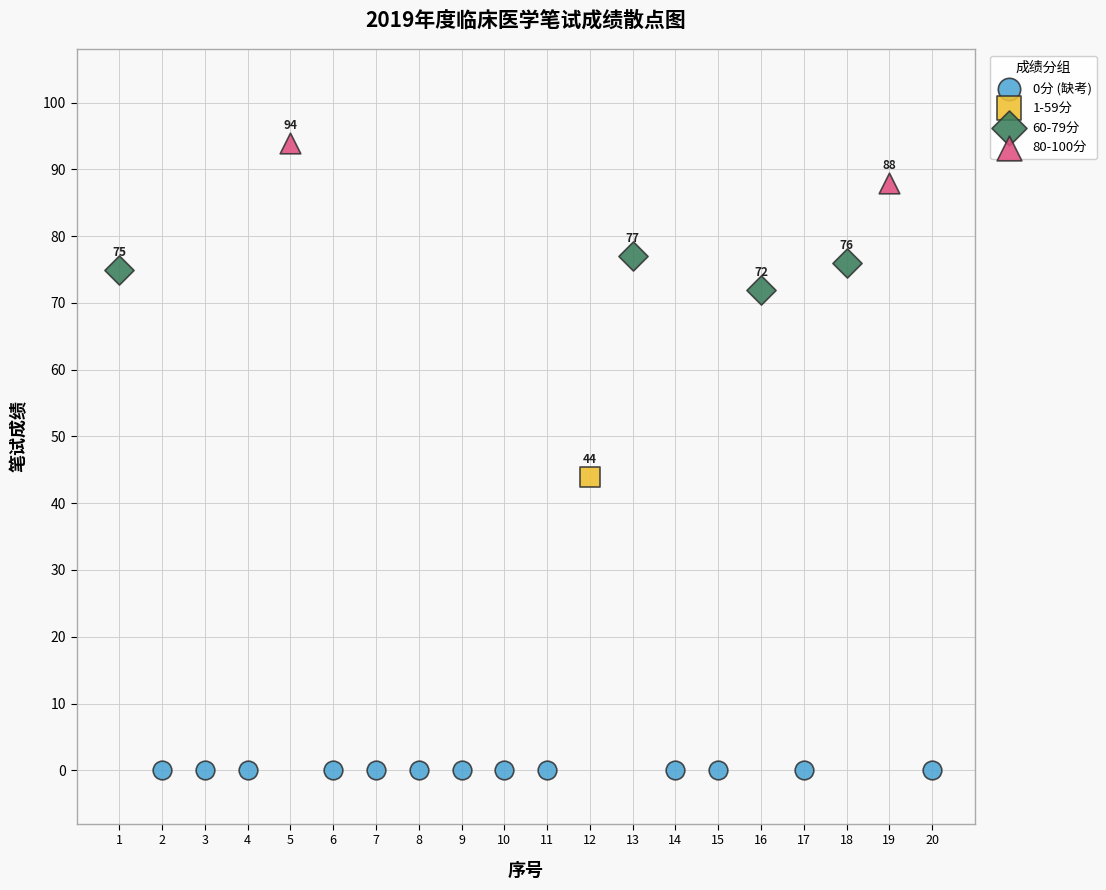

Which series reaches the maximum Y coordinate?

80-100分